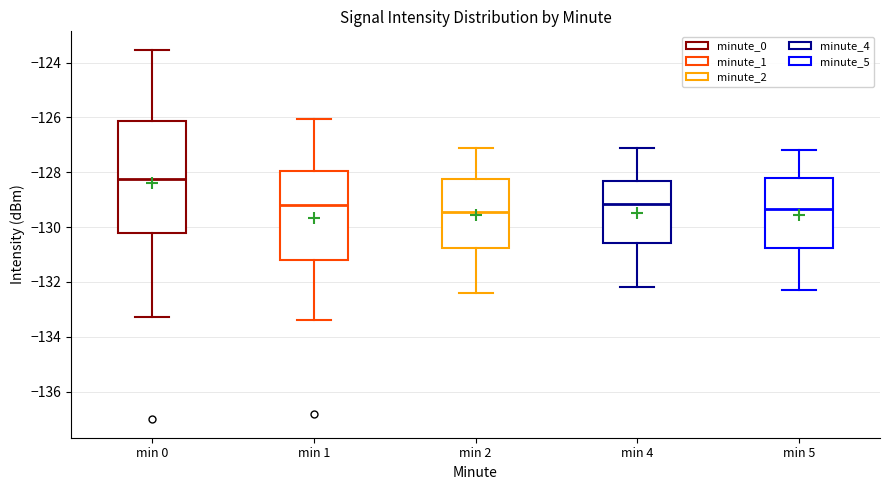

Where does the upper whisker of the box for min 0 end on the y-axis? The values are not printed on the chart, so give them approximately, as read against the axis.

-123.6